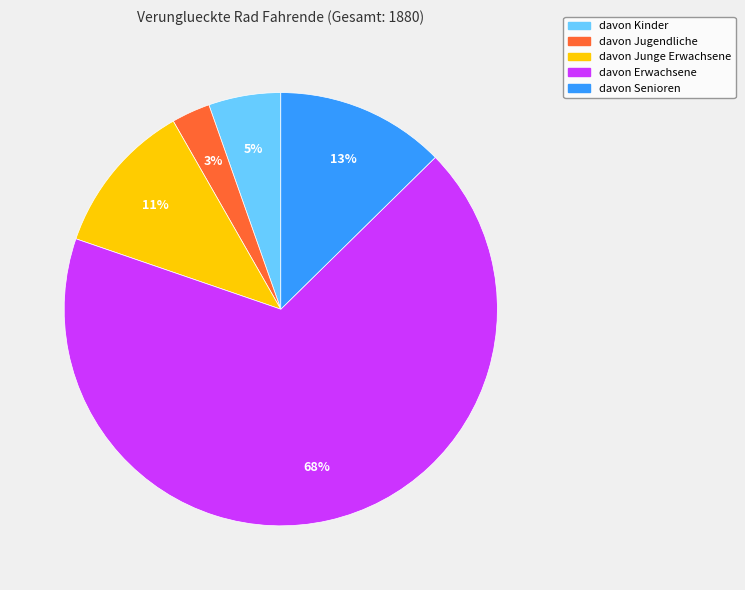

Combined, do davon Kinder and davon Erwachsene account for over 50%?

Yes